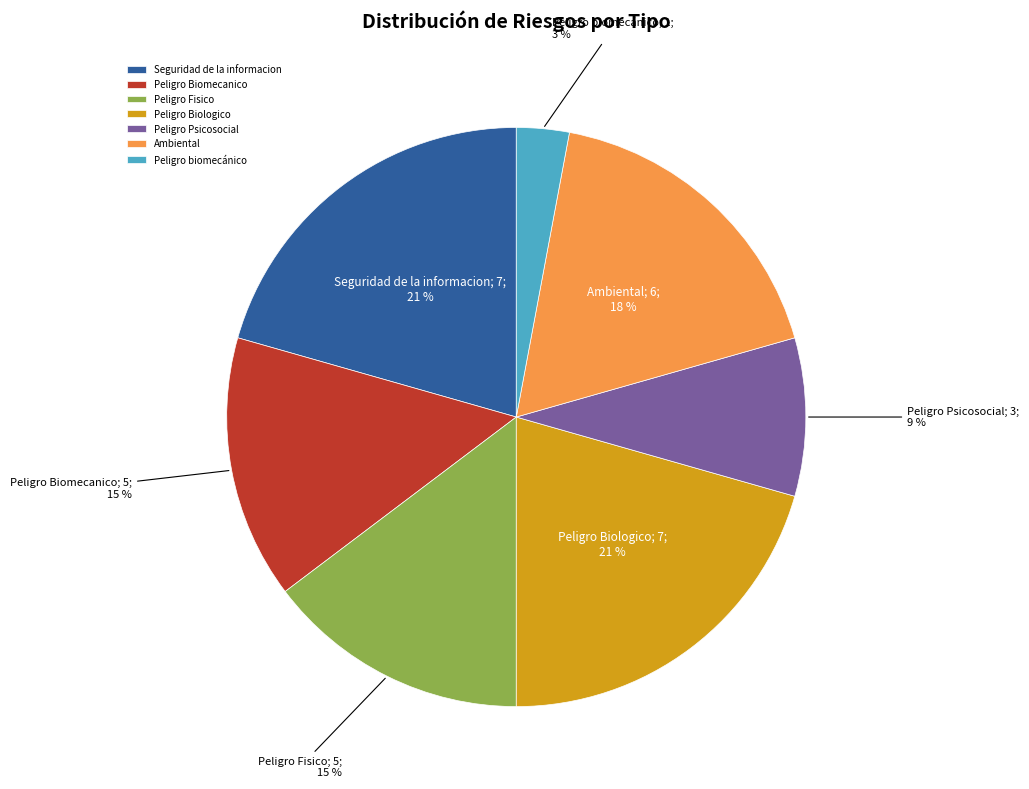

Approximately how many times larger is the value at Seguridad de la informacion compared to Peligro Biomecanico?

1.4